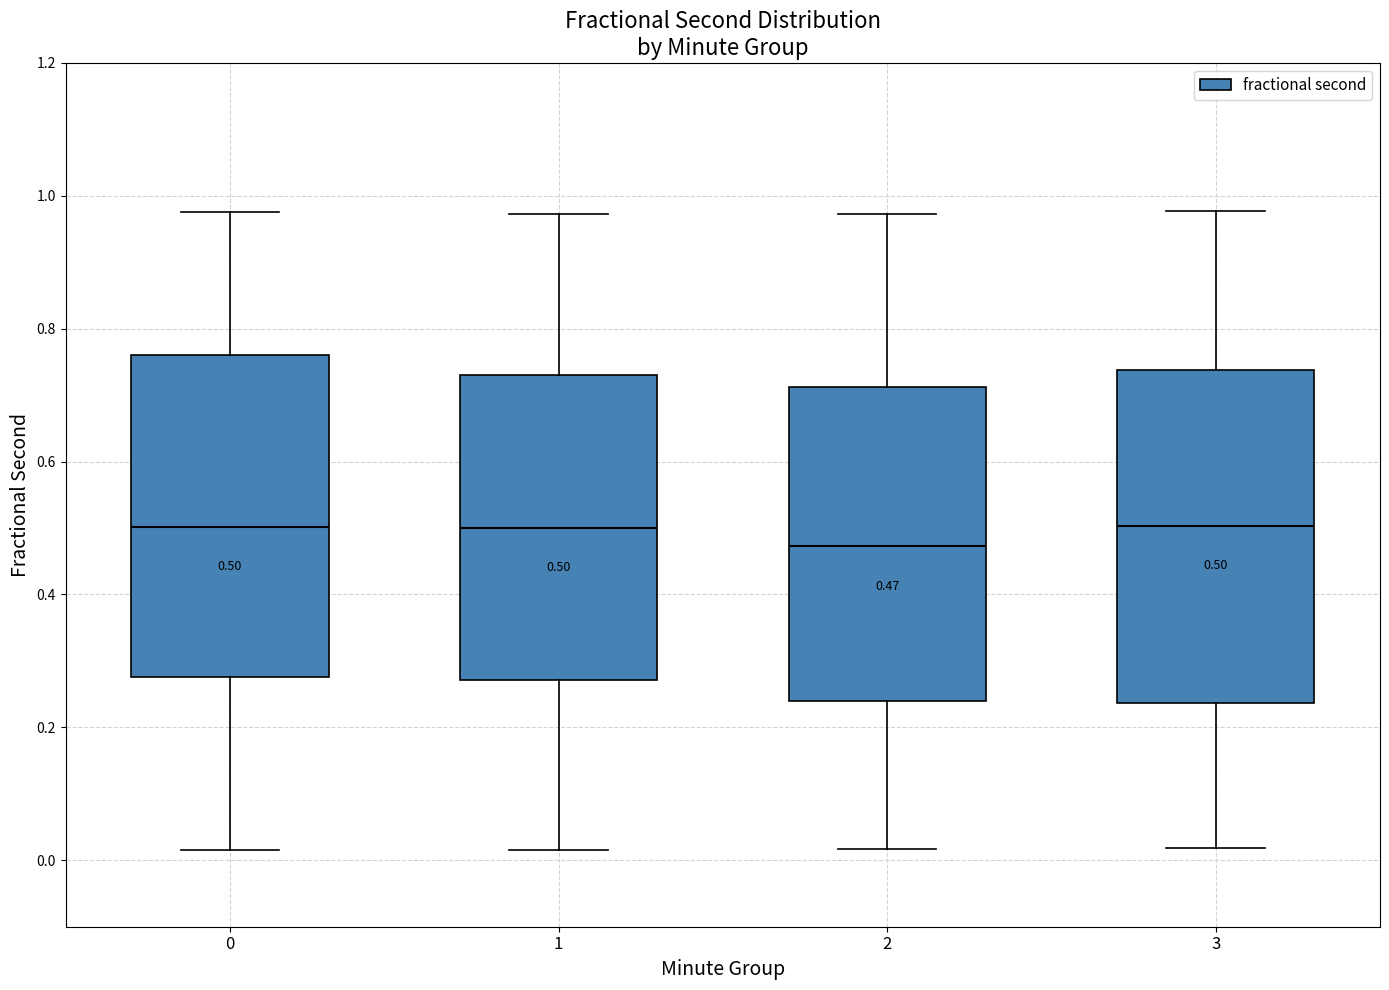

Which box's median line is the lowest?

2